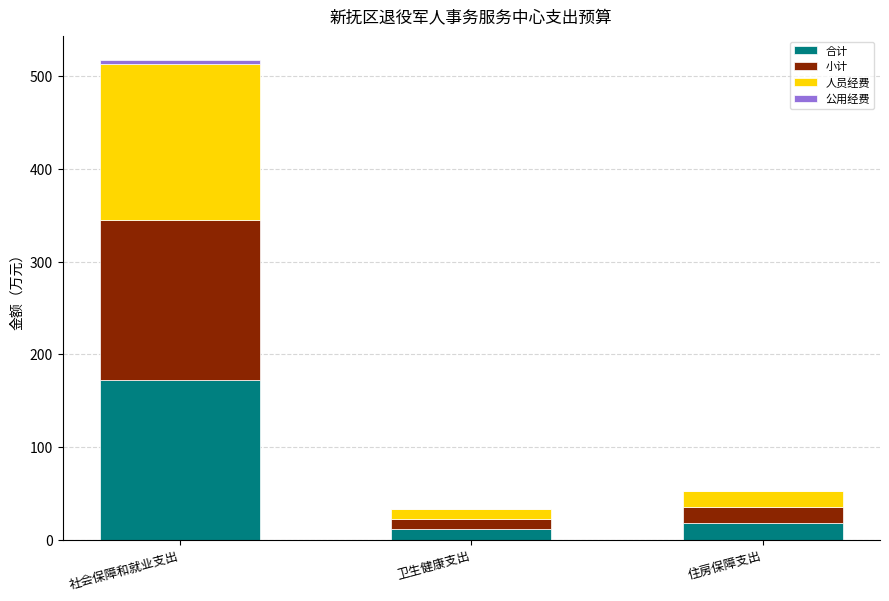

Is it true that 合计 equals 172.4 at 社会保障和就业支出?

True